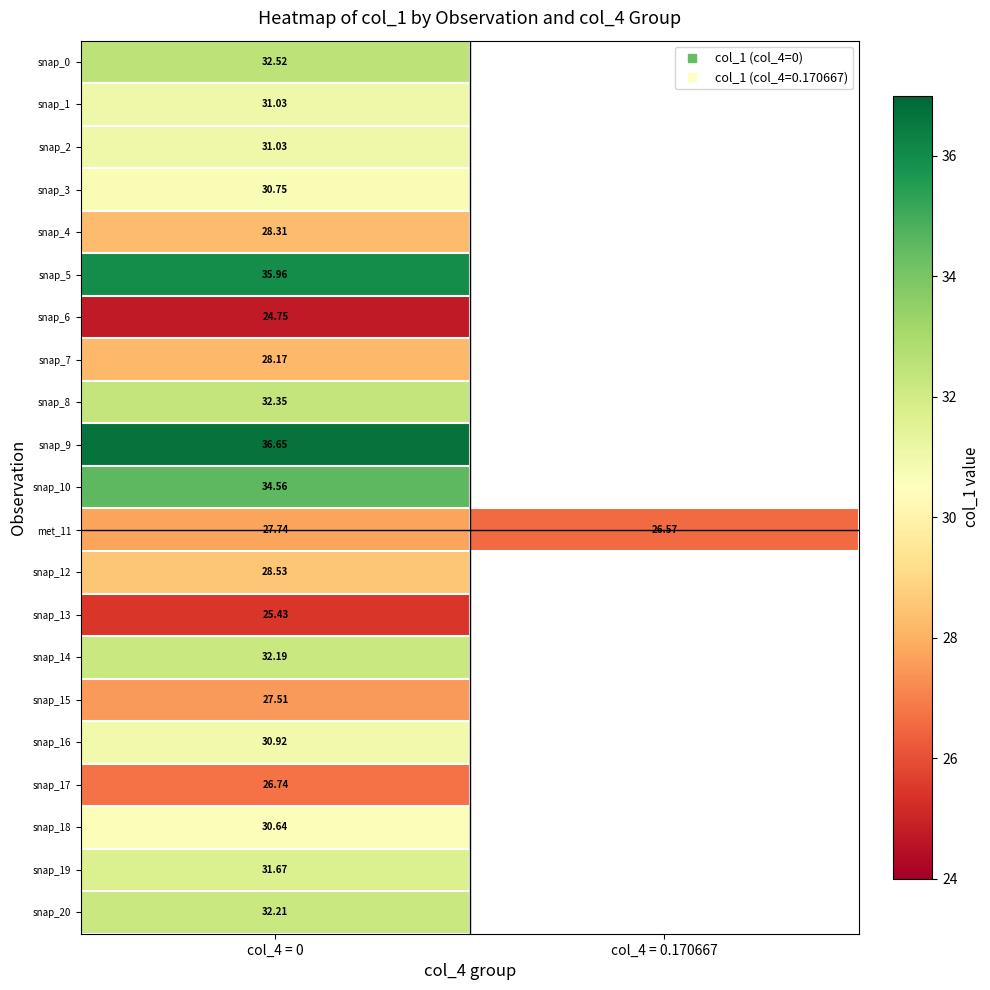

True or false: snap_10 has a value of 22.2 at col_4 = 0.

False